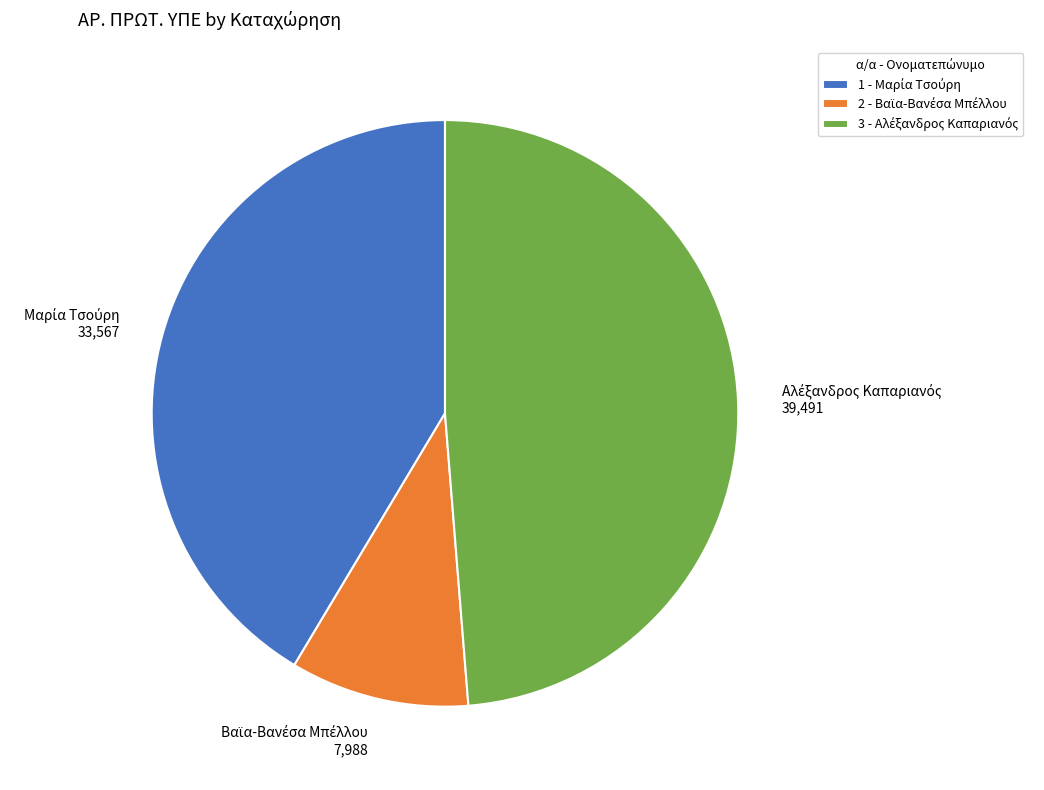

How many segments does this pie chart have?

3